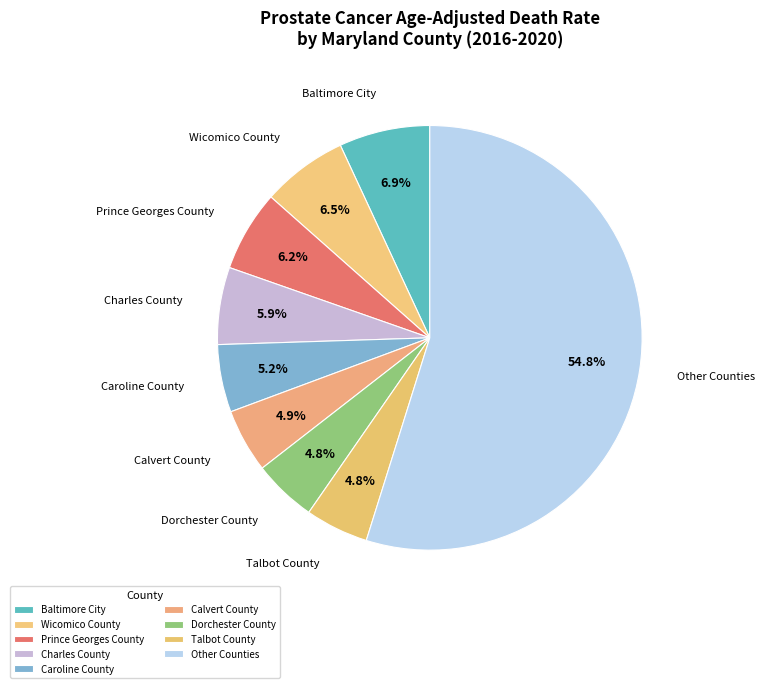

To the nearest percent, what is the average slice percentage?

11%